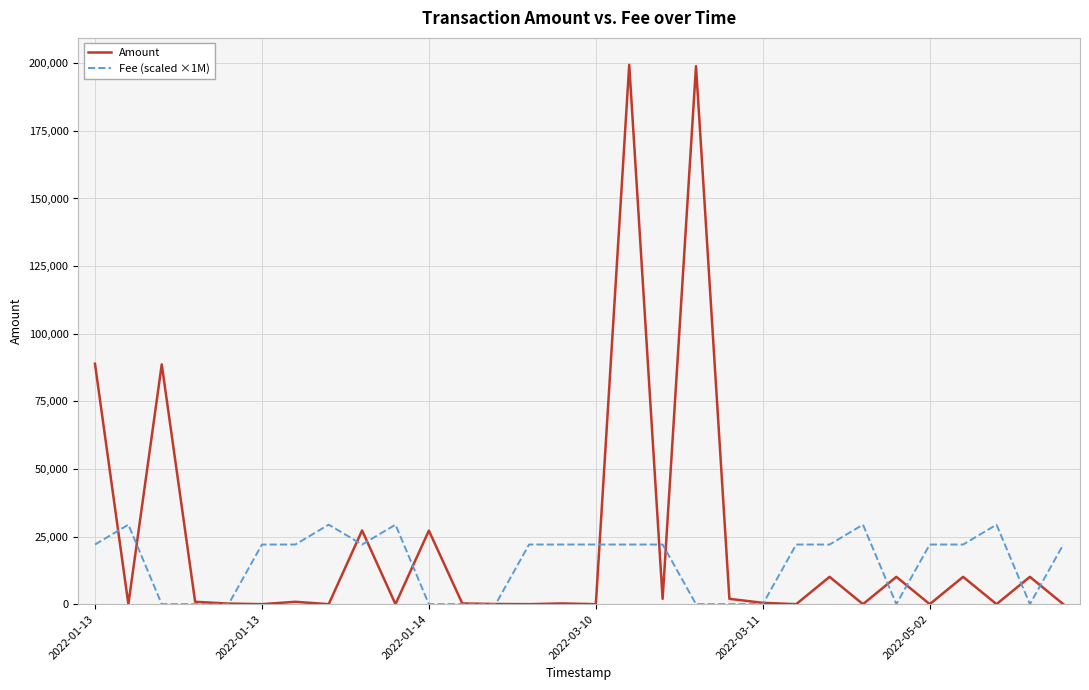

How many categories are shown in the chart?

30